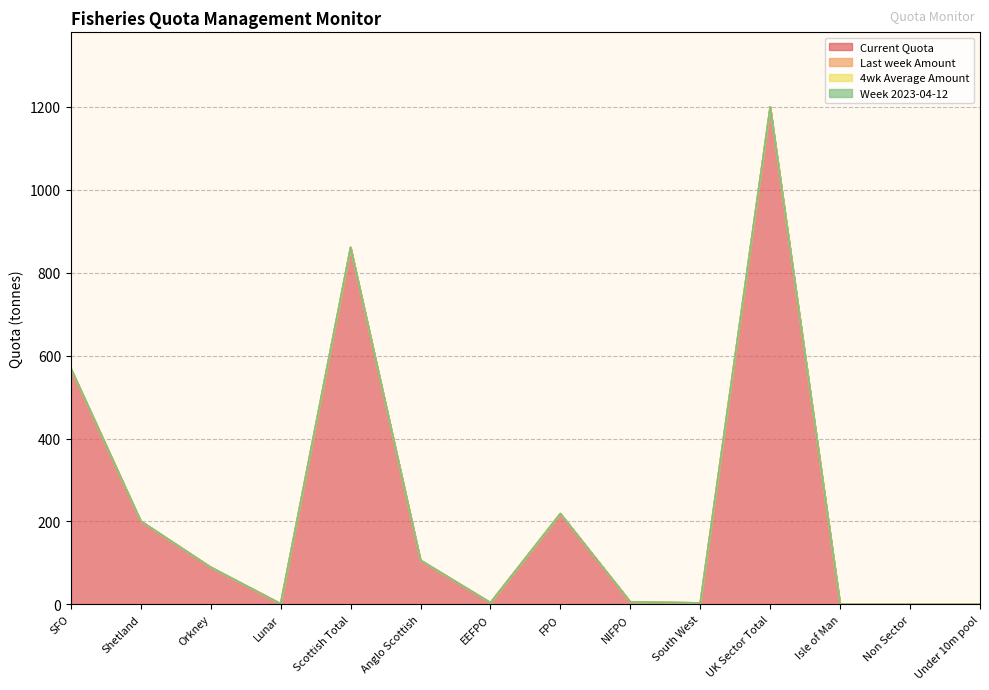

Between Lunar and Under 10m pool, which series saw the biggest shift?

Current Quota